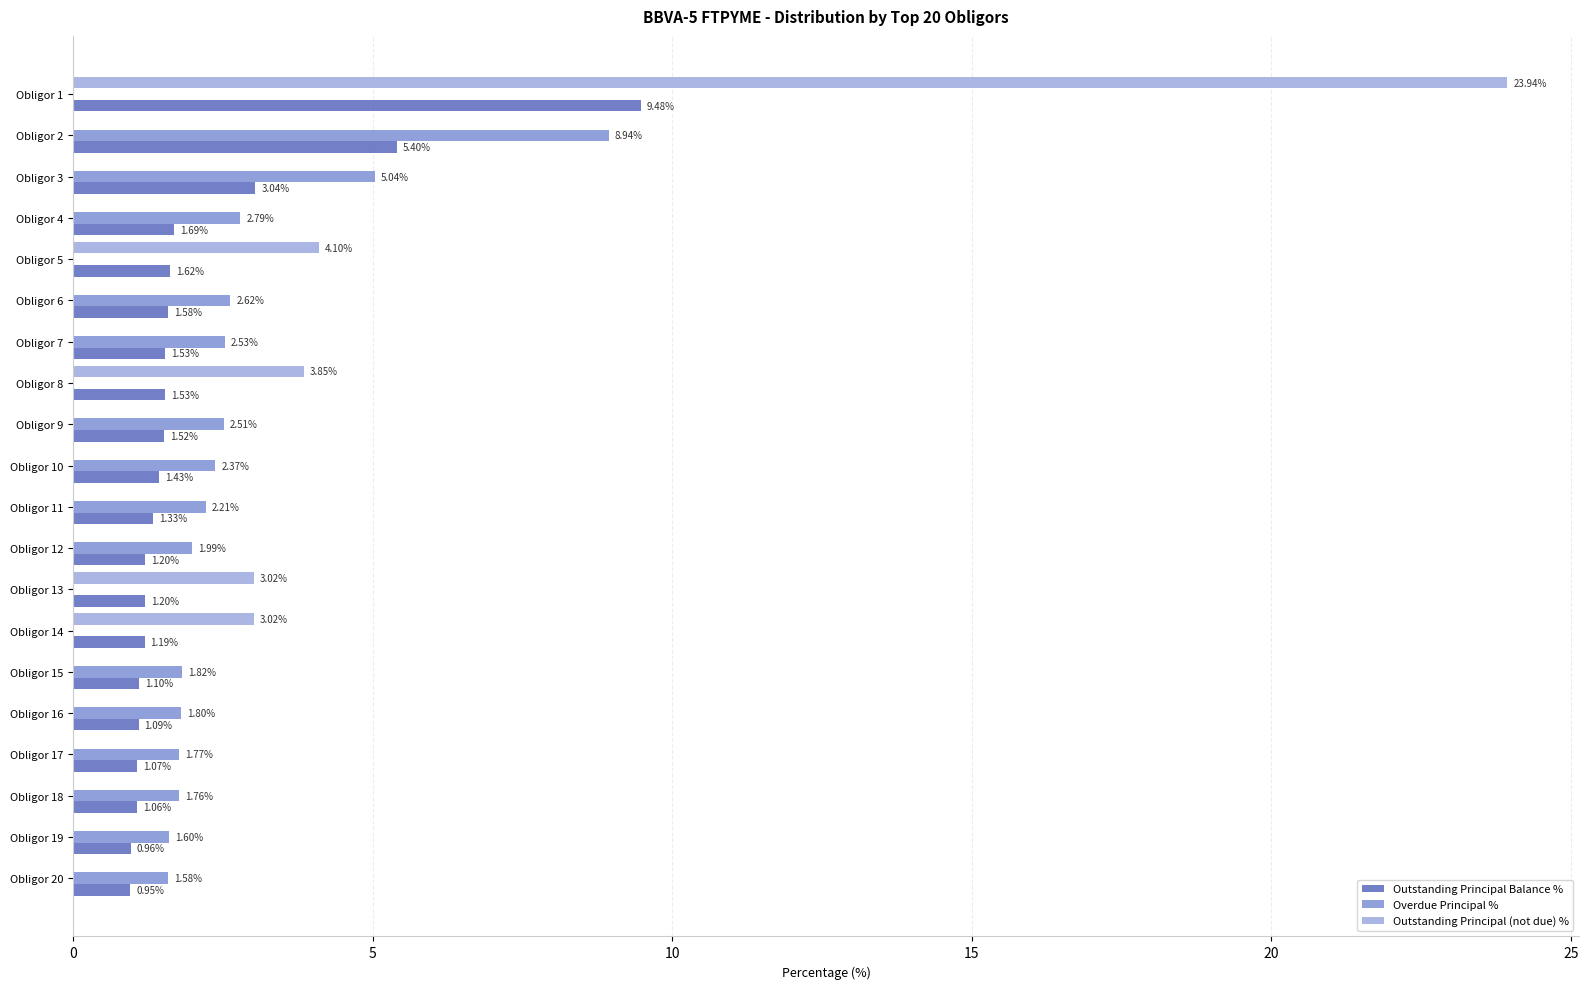

Which series changed the most between Obligor 4 and Obligor 18?

Overdue Principal %